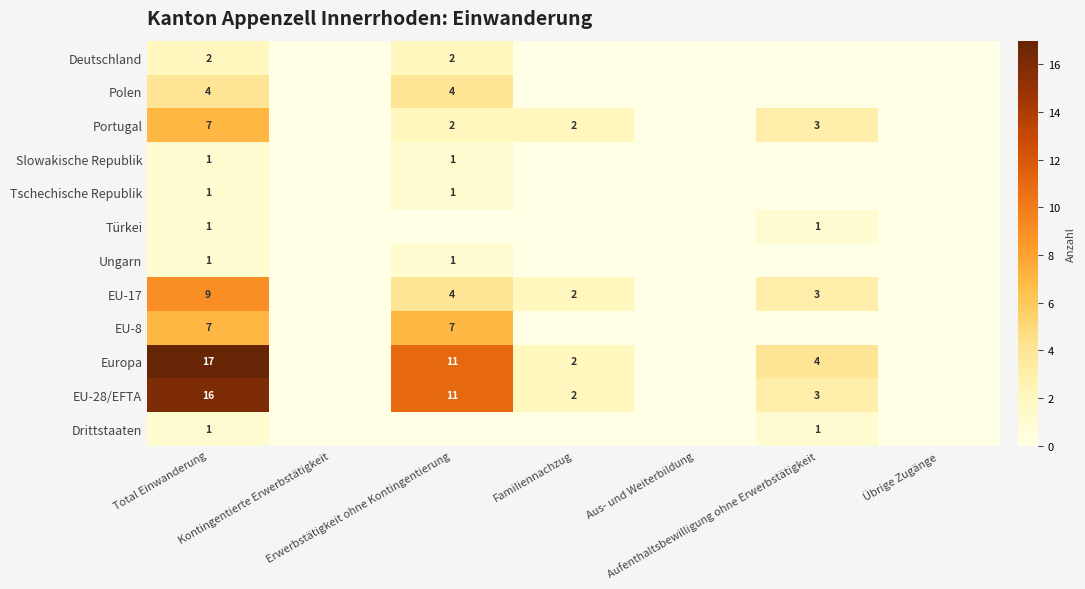

Which series has the largest range (max minus min)?

Europa